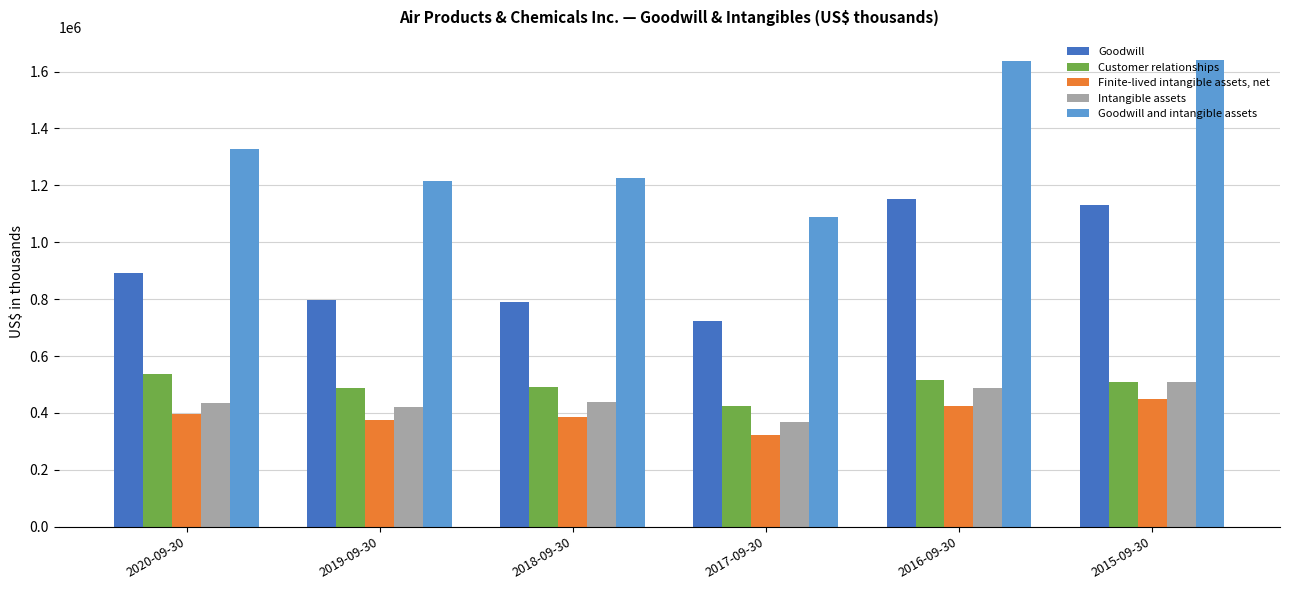

What is the minimum value for Customer relationships?

424100